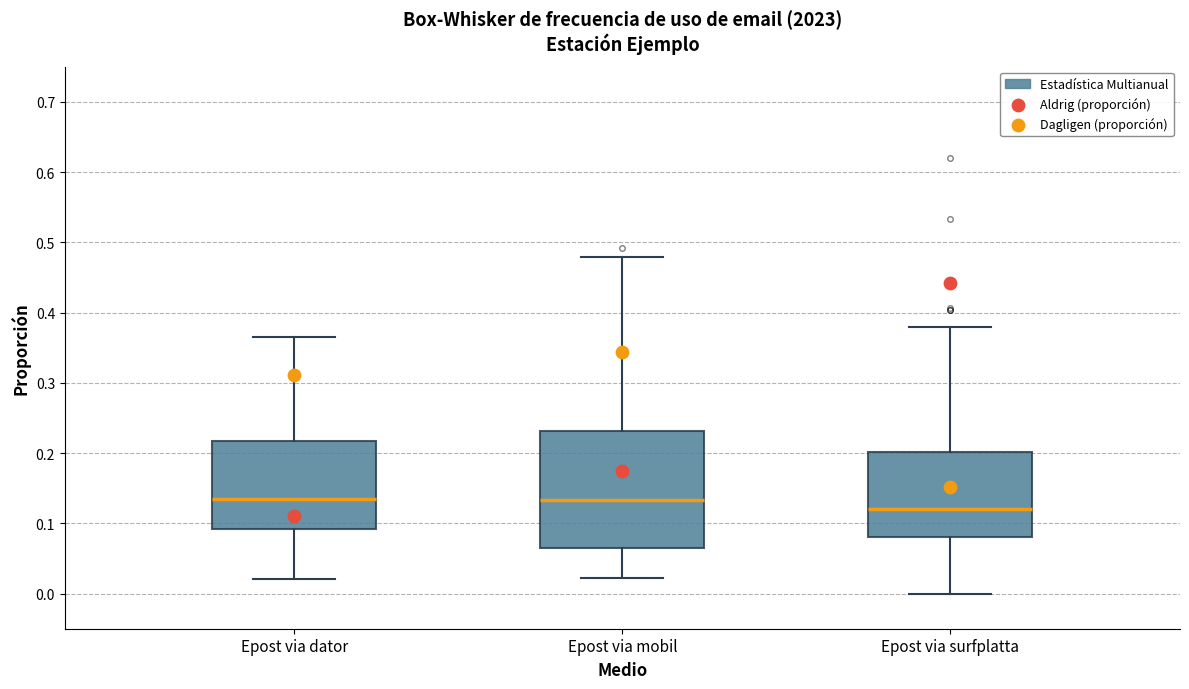

Reading left to right, read every box against the y-axis: the position of its median line, the range the box covers, and the ends of its whiskers. The values are not printed on the chart, so give them approximately, as read against the axis.

Epost via dator: median 0.14, box 0.09 to 0.22, whiskers 0.02 to 0.37
Epost via mobil: median 0.13, box 0.07 to 0.23, whiskers 0.02 to 0.48
Epost via surfplatta: median 0.12, box 0.08 to 0.20, whiskers 0.00 to 0.38